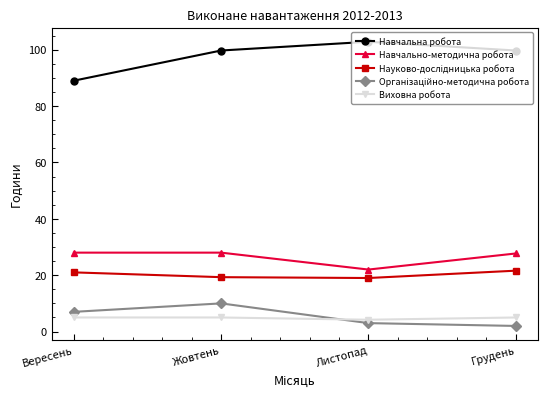

The value of Навчальна робота at Листопад is 31.5. True or false?

False